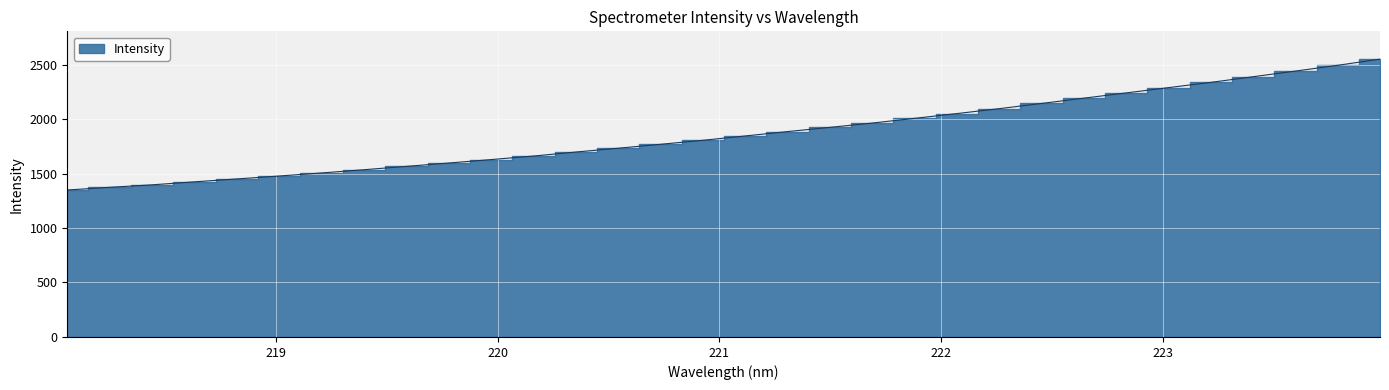

Reading right to left, list all the values displayed in this chart.

2549.7	2492.9	2440.0	2388.3	2336.2	2288.2	2239.5	2191.5	2142.9	2095.2	2050.0	2006.1	1963.0	1923.5	1884.8	1844.6	1804.8	1768.0	1732.0	1697.2	1660.4	1627.8	1596.3	1565.5	1534.7	1505.3	1477.0	1450.3	1423.6	1396.2	1373.3	1348.7